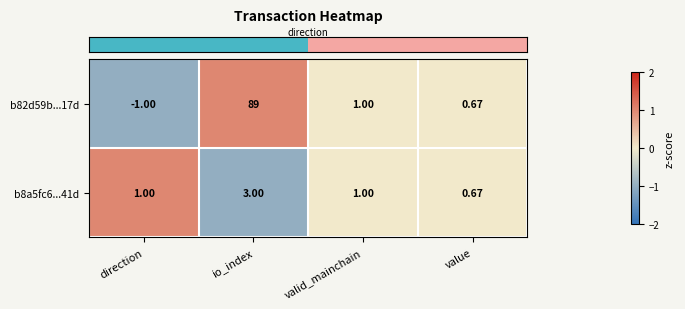

At how many categories does at least one series exceed 0?

4